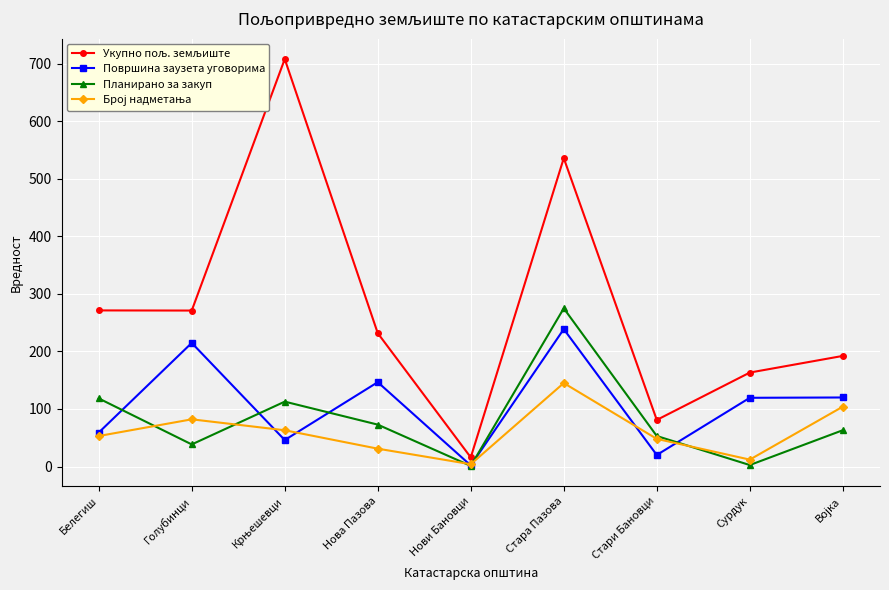

What is the label of the 6th point from the right?

Нова Пазова